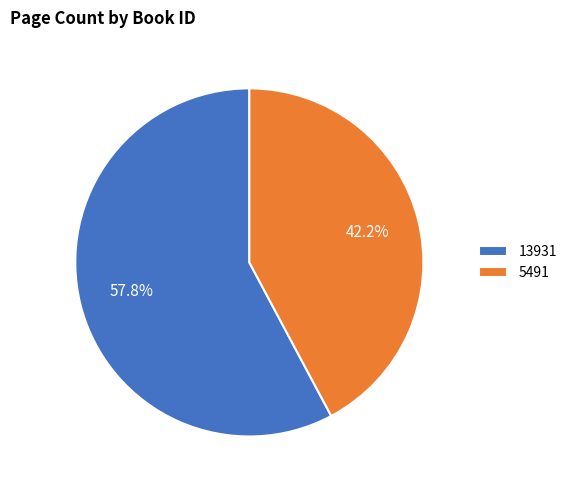

How many slices are in this pie chart?

2